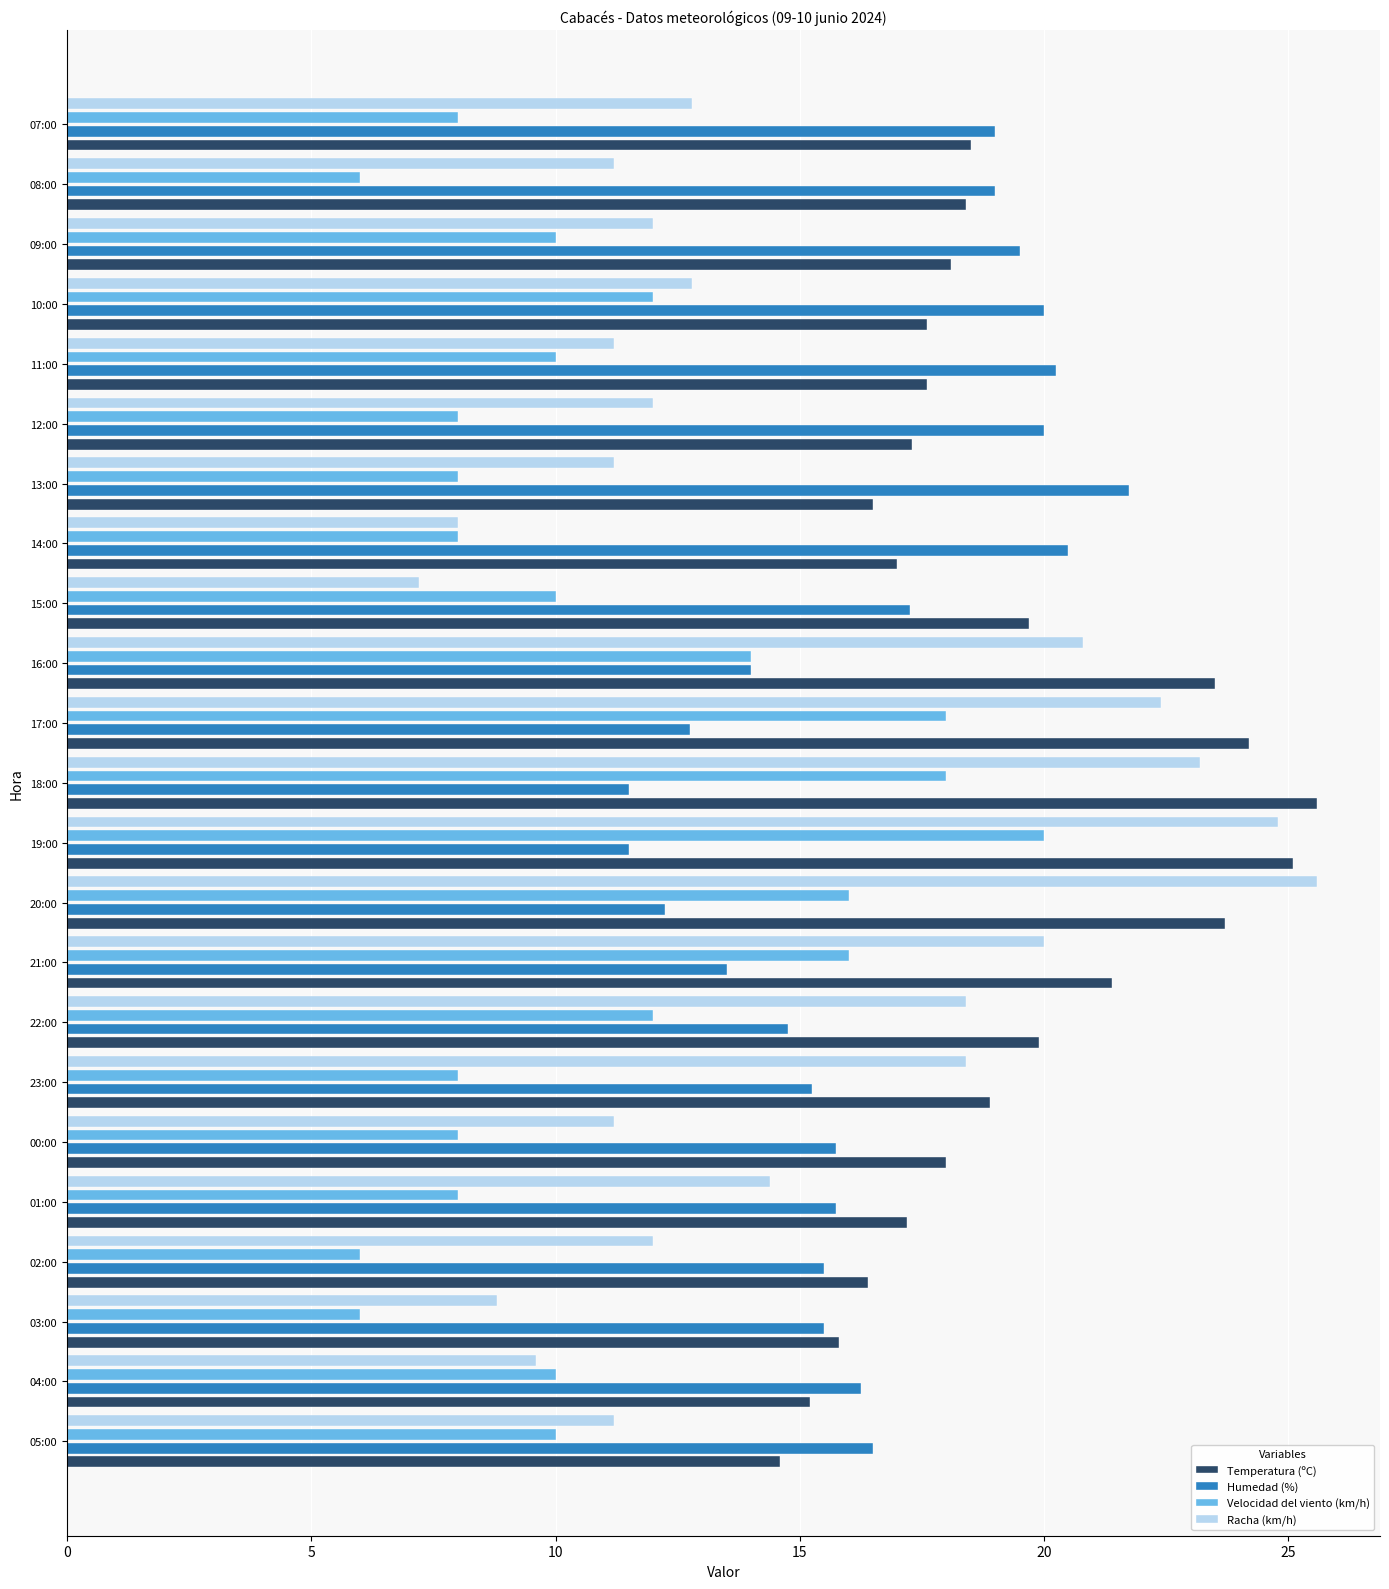

Which series has the largest range (max minus min)?

Racha (km/h)